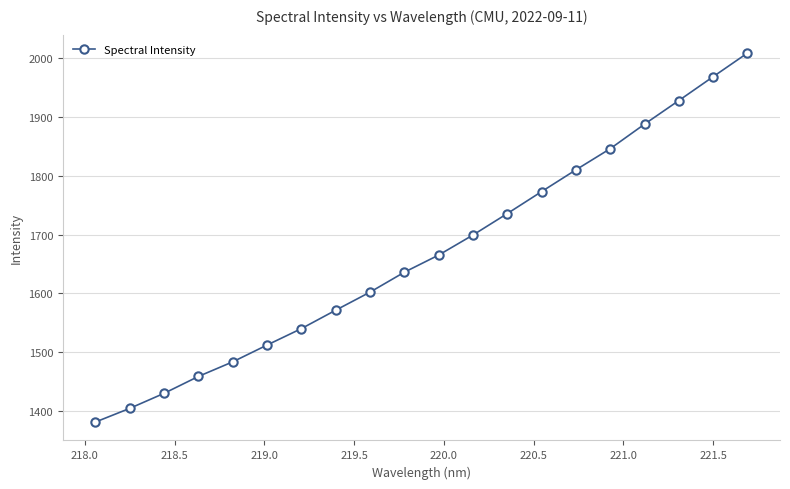

What is the difference between the maximum and minimum values?

628.7